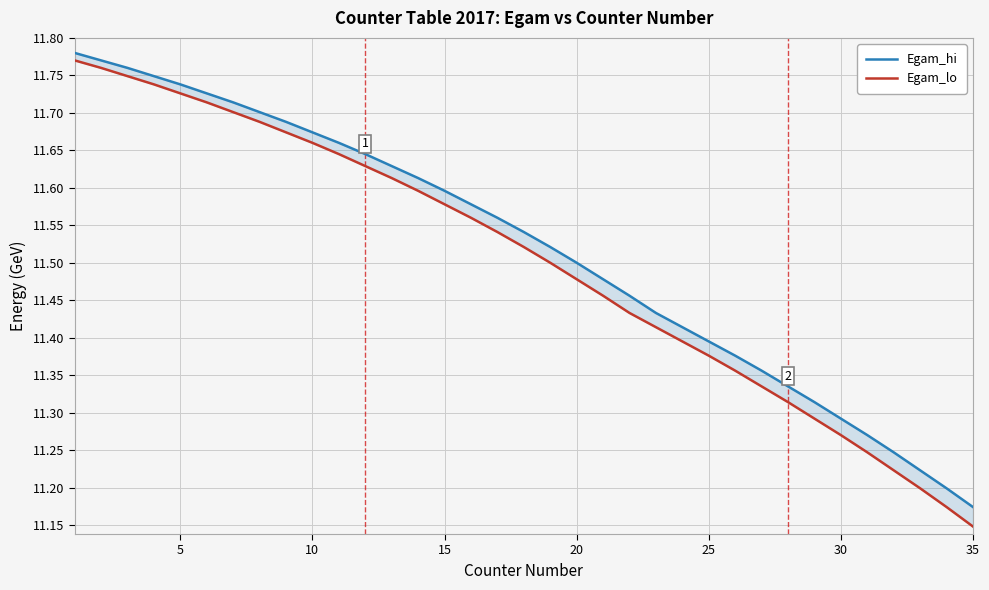

How many lines are shown in the chart?

2